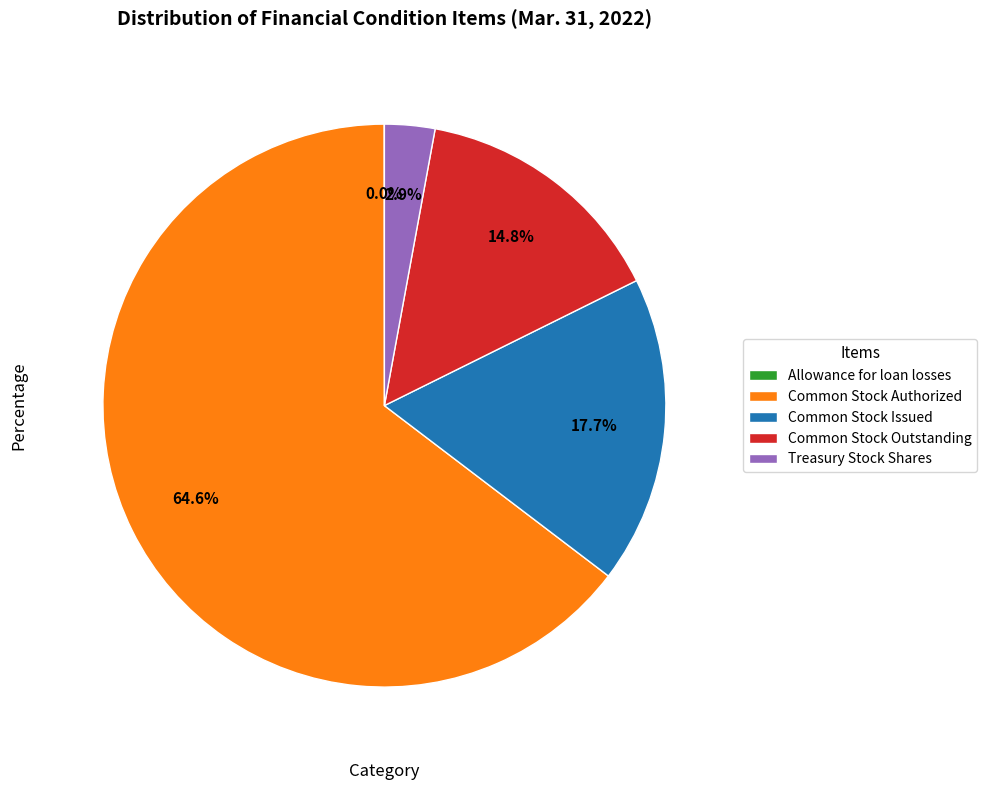

What is the ratio of the value at Common Stock Authorized to the value at Common Stock Outstanding?

4.4